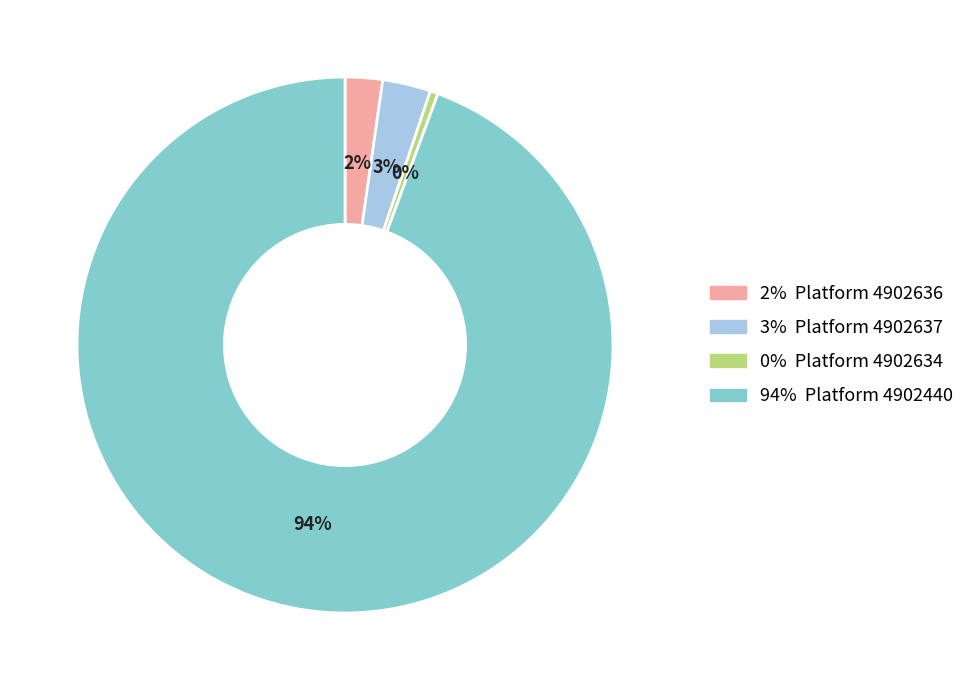

Is there any slice that represents more than half of the pie?

Yes